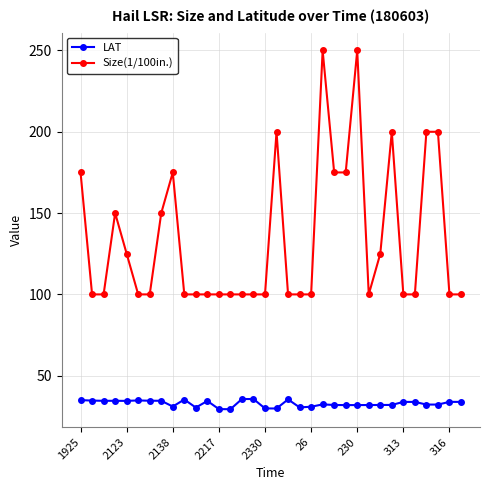

What is the value of the LAT point at the 15th from the left?

35.7